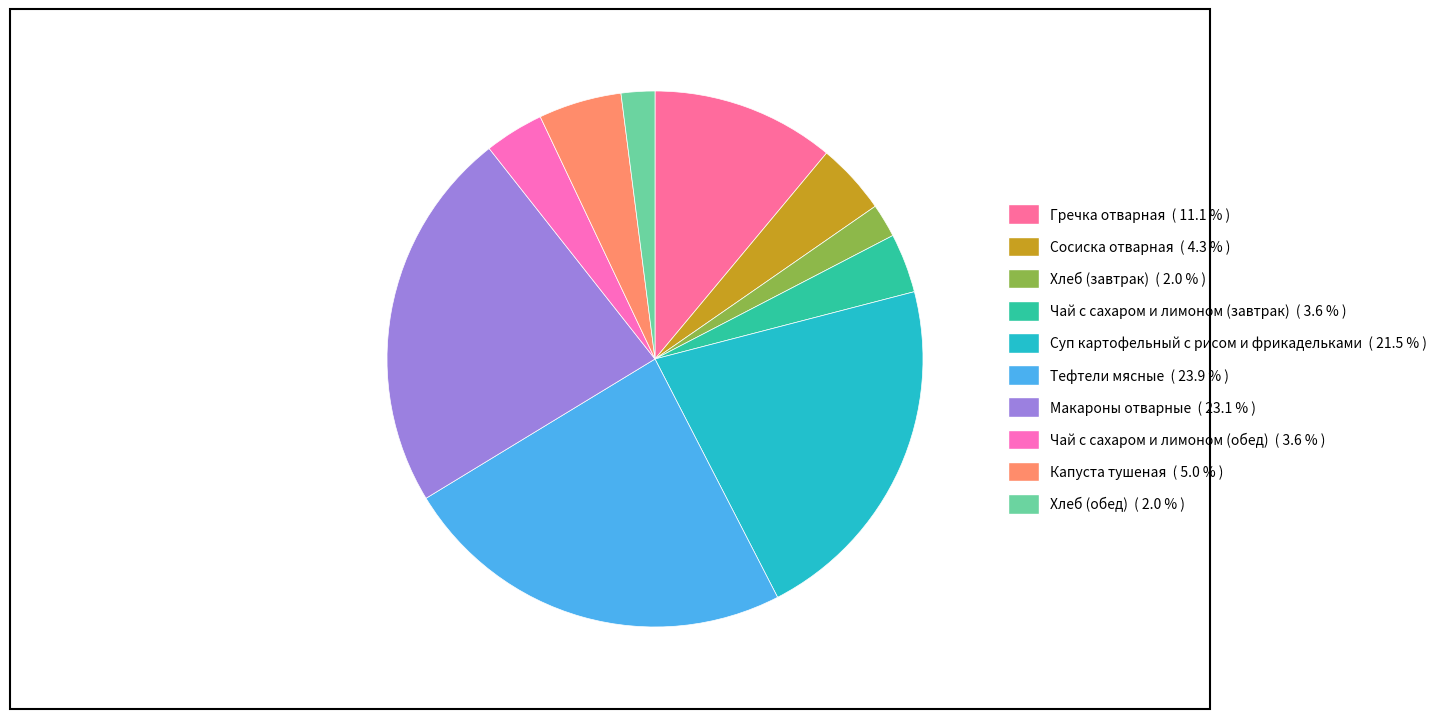

Rank the categories by value from highest to lowest.

Тефтели мясные, Макароны отварные, Суп картофельный с рисом и фрикадельками, Гречка отварная, Капуста тушеная, Сосиска отварная, Чай с сахаром и лимоном (завтрак), Чай с сахаром и лимоном (обед), Хлеб (завтрак), Хлеб (обед)